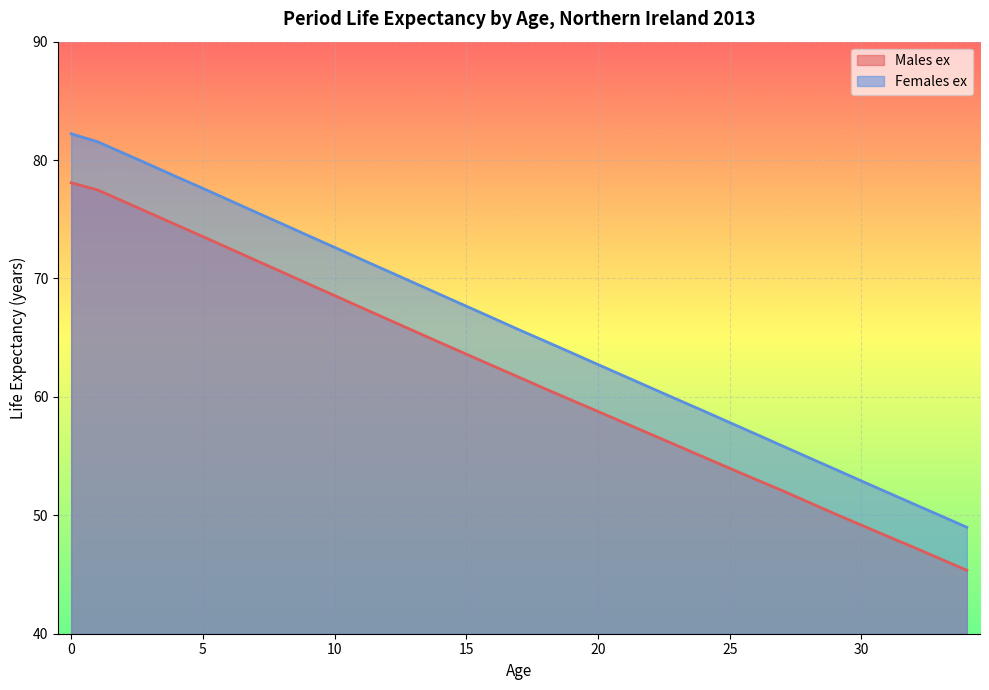

True or false: Females ex and Males ex intersect in this chart.

False